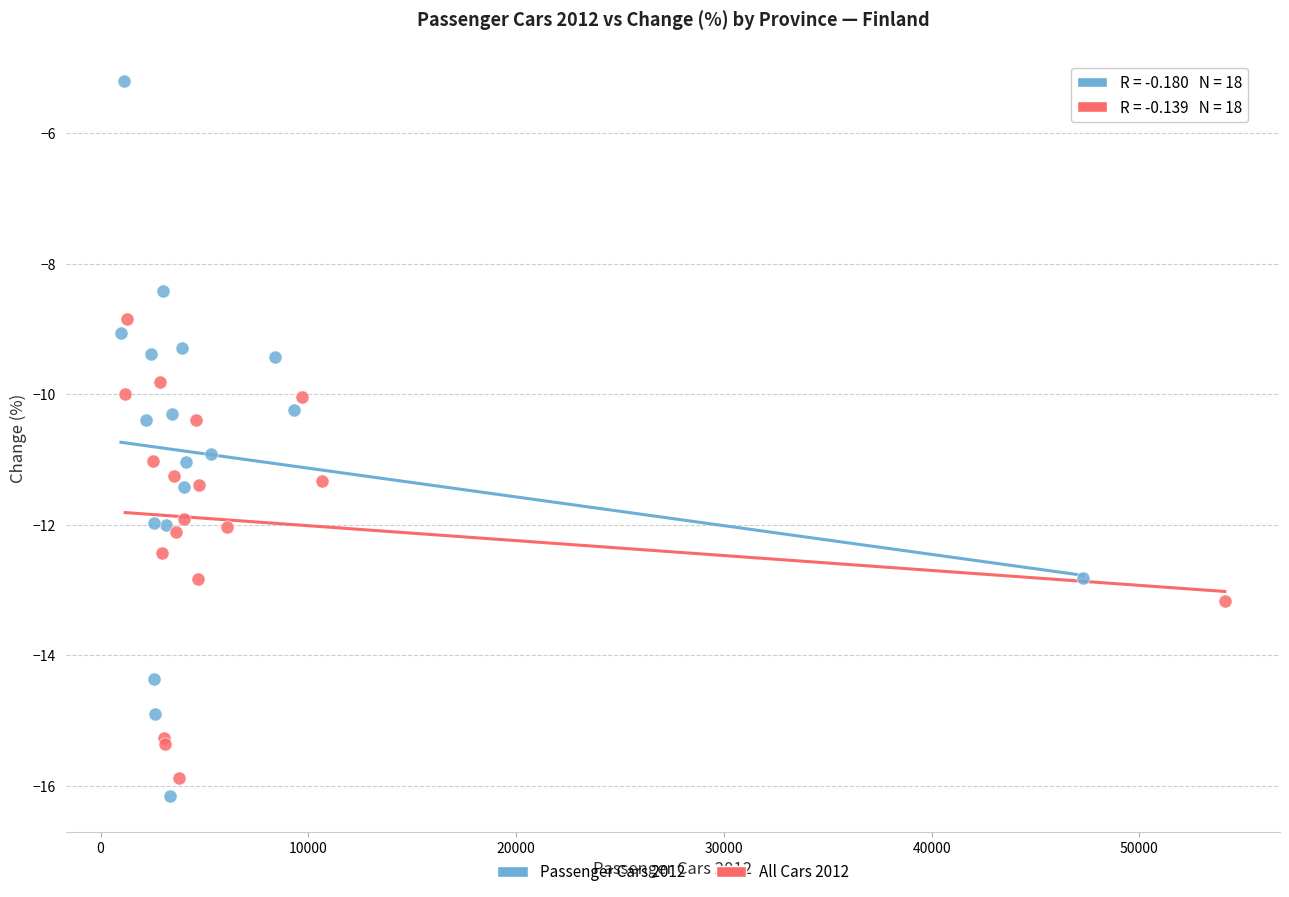

Which series reaches the maximum Y coordinate?

Passenger Cars 2012